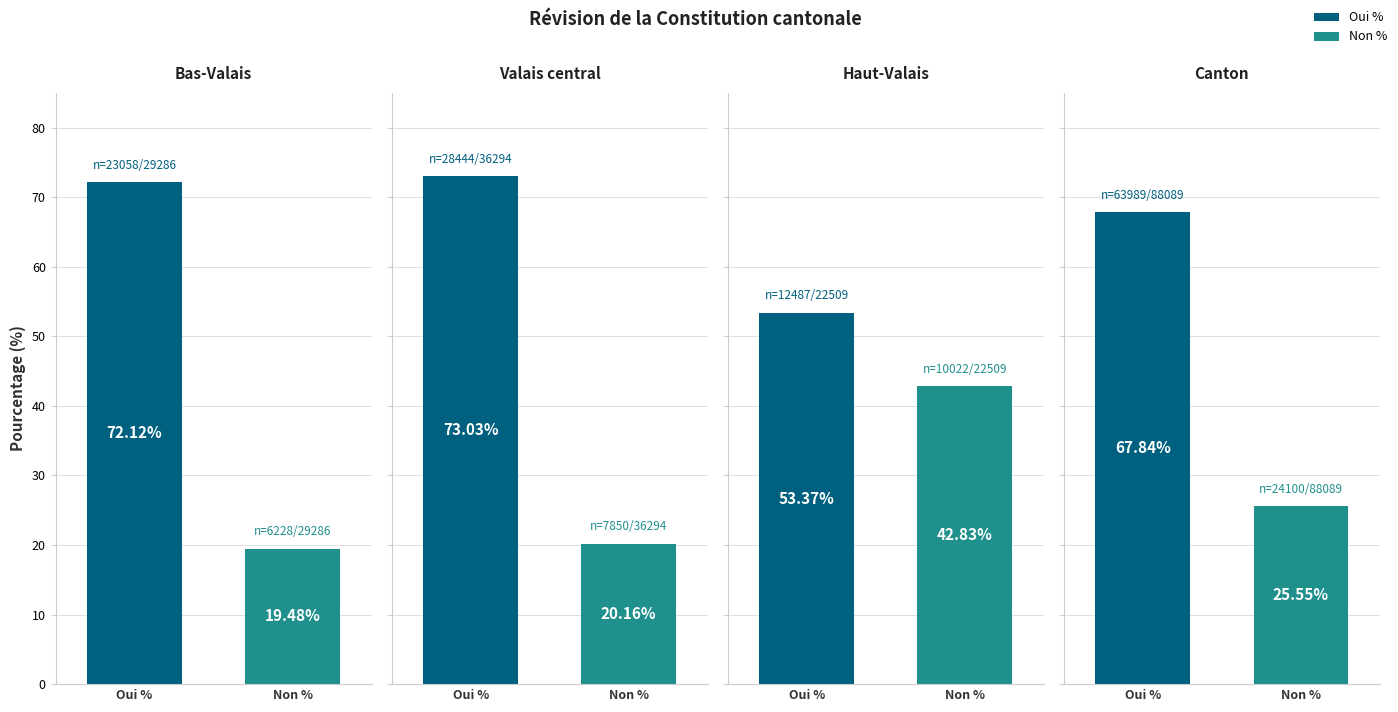

Rank the categories by Oui % value from lowest to highest.

Haut-Valais, Canton, Bas-Valais, Valais central